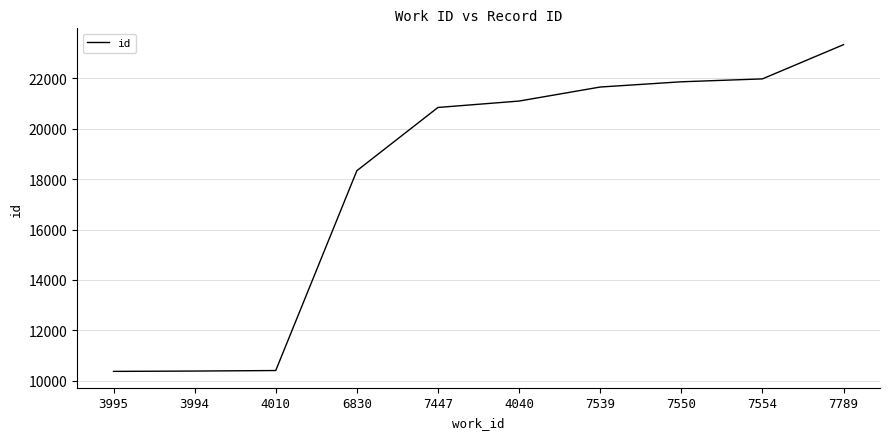

At which label is the value closest to 16854?

6830